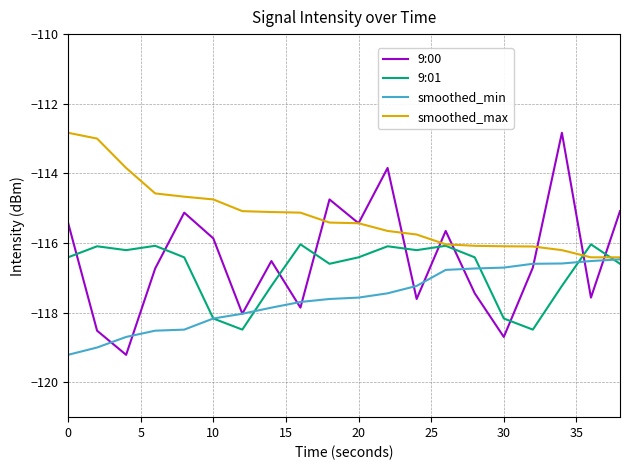

At how many categories does at least one series exceed -115?

9